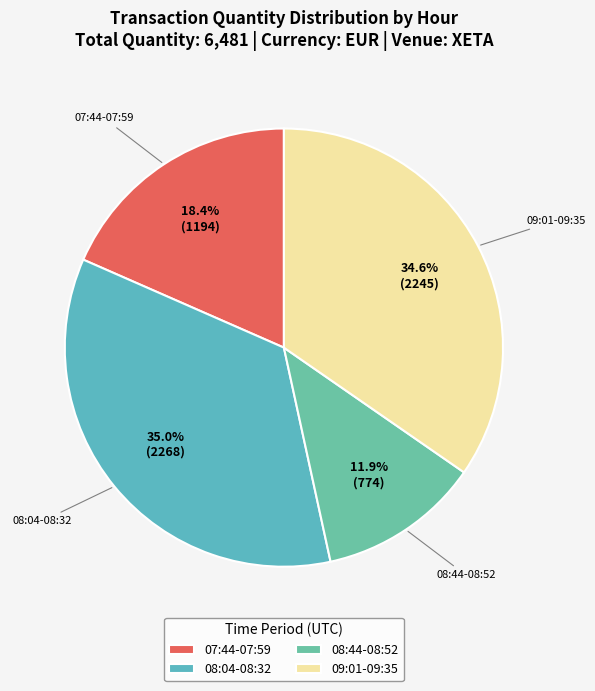

Combined, do 09:01-09:35 and 08:44-08:52 account for over 50%?

No